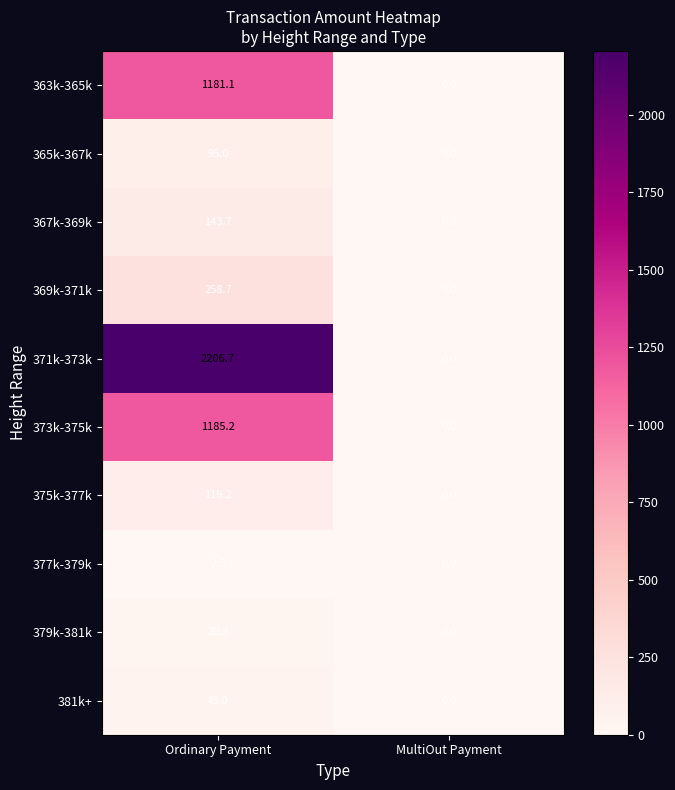

Reading left to right, transcribe all the data shown in this chart.

363k-365k: Ordinary Payment=1181.1	MultiOut Payment=0.0
365k-367k: Ordinary Payment=95.0	MultiOut Payment=0.0
367k-369k: Ordinary Payment=143.7	MultiOut Payment=0.0
369k-371k: Ordinary Payment=258.7	MultiOut Payment=0.0
371k-373k: Ordinary Payment=2206.7	MultiOut Payment=0.0
373k-375k: Ordinary Payment=1185.2	MultiOut Payment=0.0
375k-377k: Ordinary Payment=119.2	MultiOut Payment=0.0
377k-379k: Ordinary Payment=2.5	MultiOut Payment=0.0
379k-381k: Ordinary Payment=20.3	MultiOut Payment=0.0
381k+: Ordinary Payment=45.0	MultiOut Payment=0.0